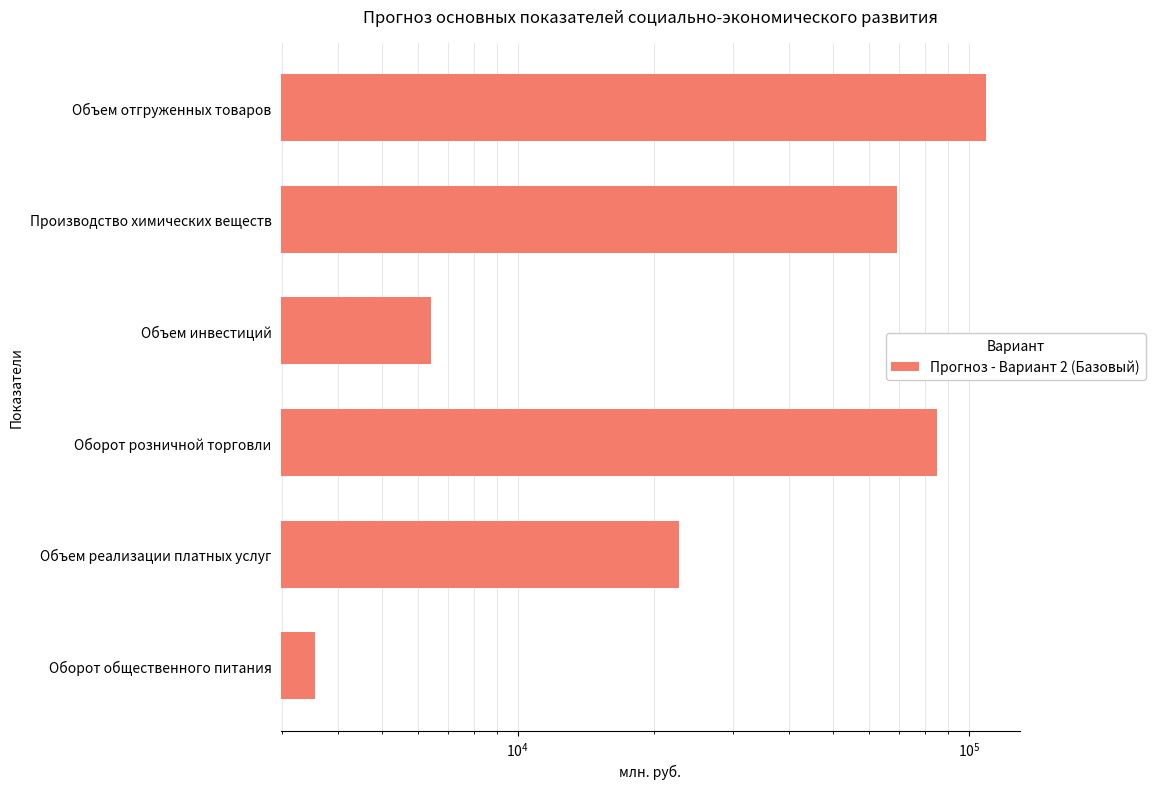

Reading left to right, transcribe all the data shown in this chart.

109078.2	69434.1	6431.6	85049.1	22779.8	3546.8